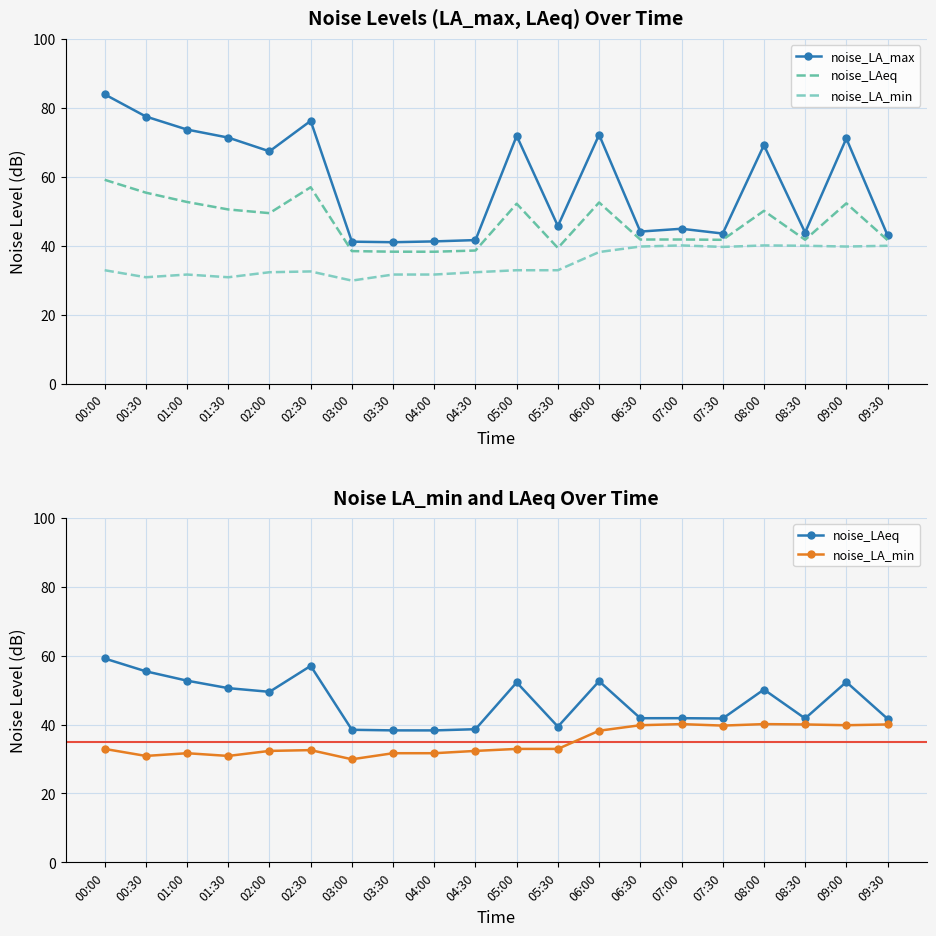

How many distinct data groups are displayed?

3